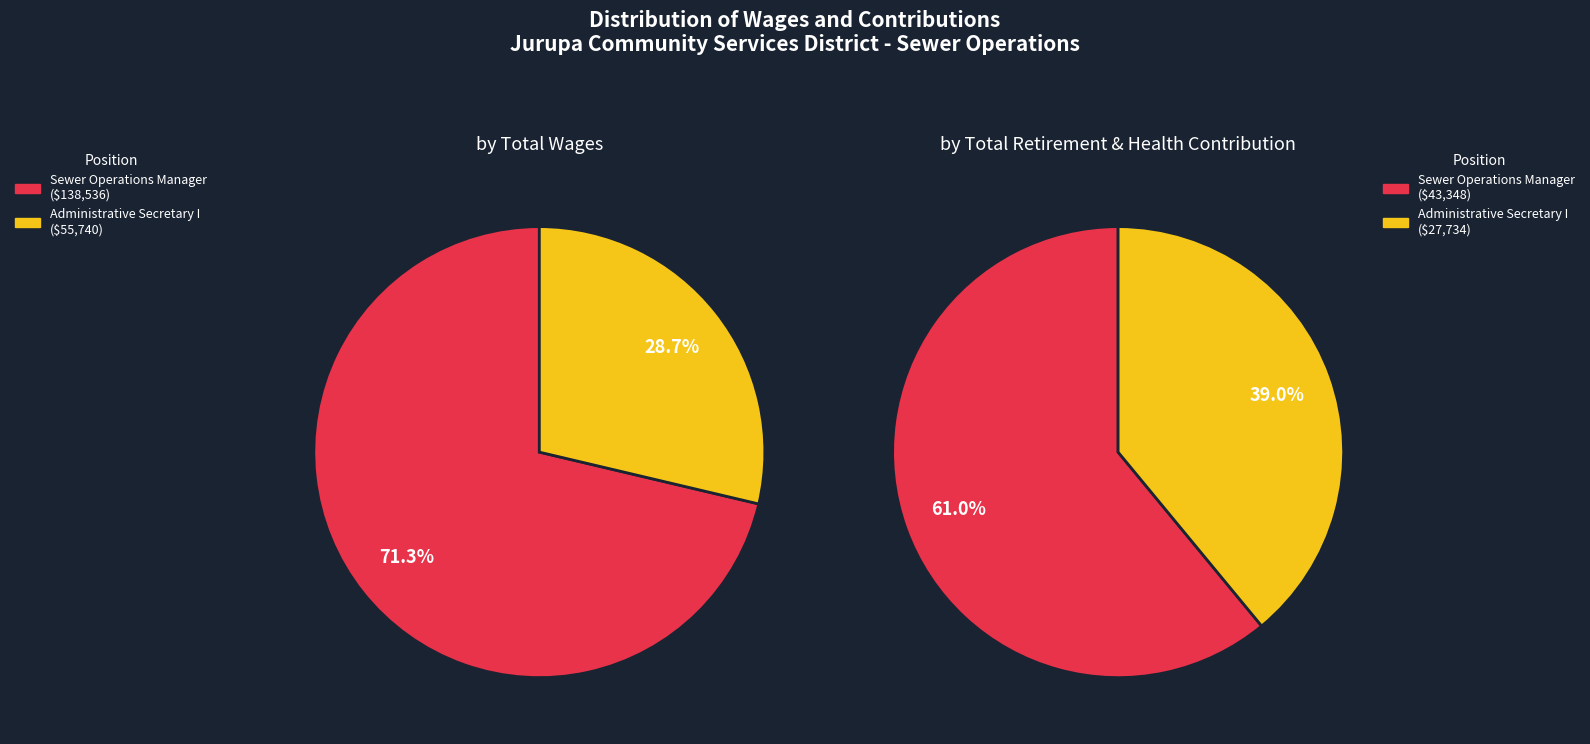

Combined, do Administrative Secretary I and Sewer Operations Manager account for over 50%?

Yes